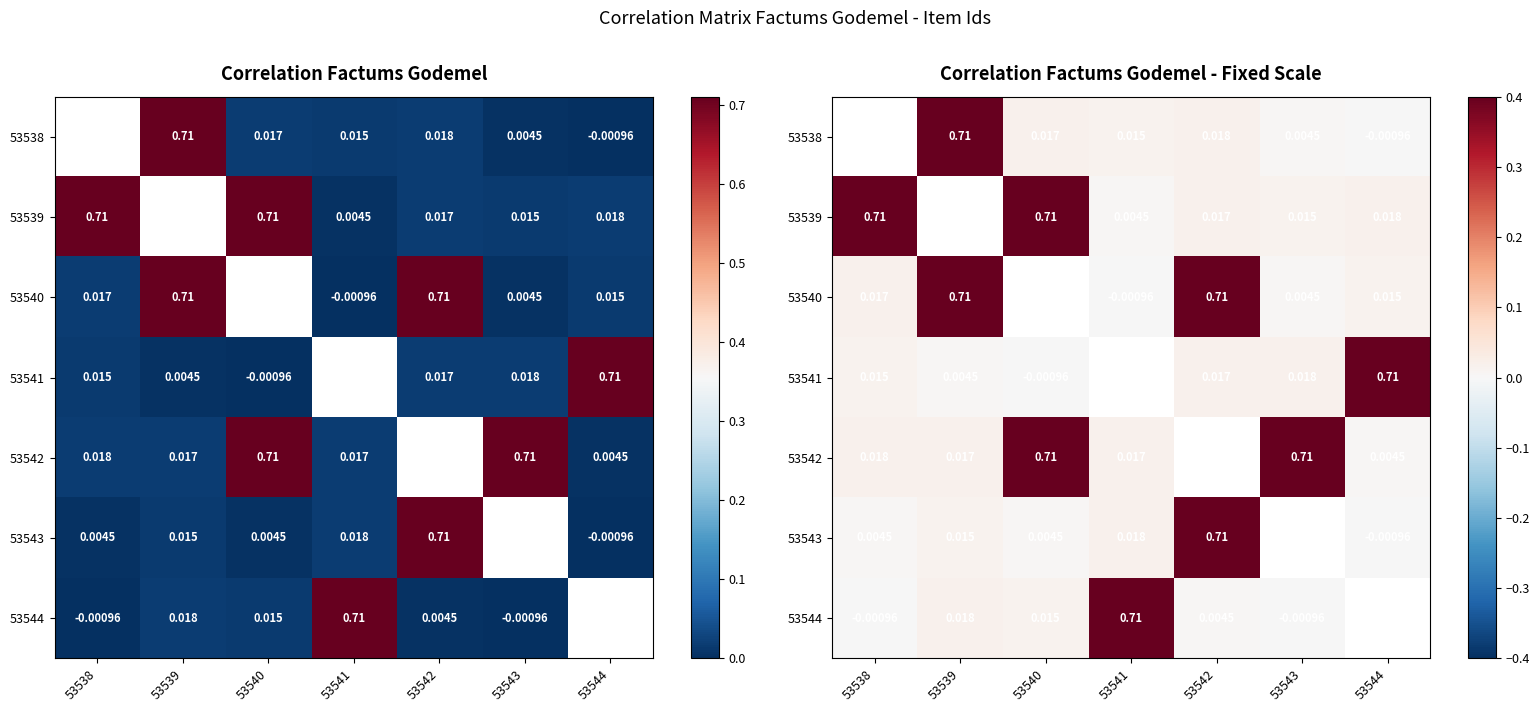

Count the 53538 values in the range 0 to 1.

5